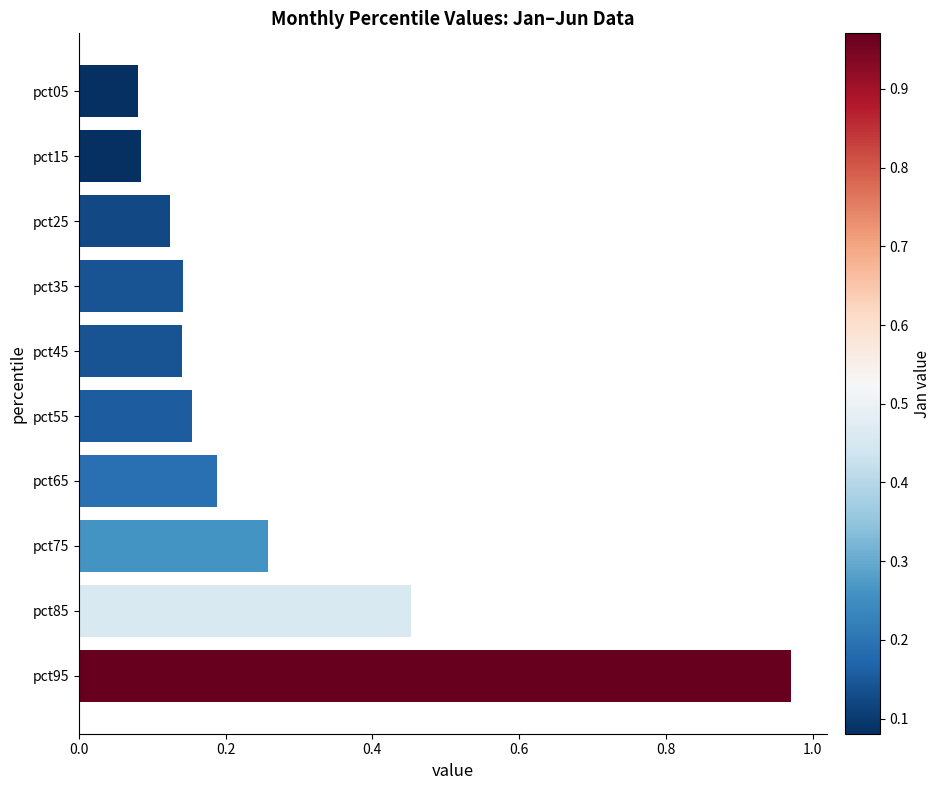

What is the sum of all values?

2.6